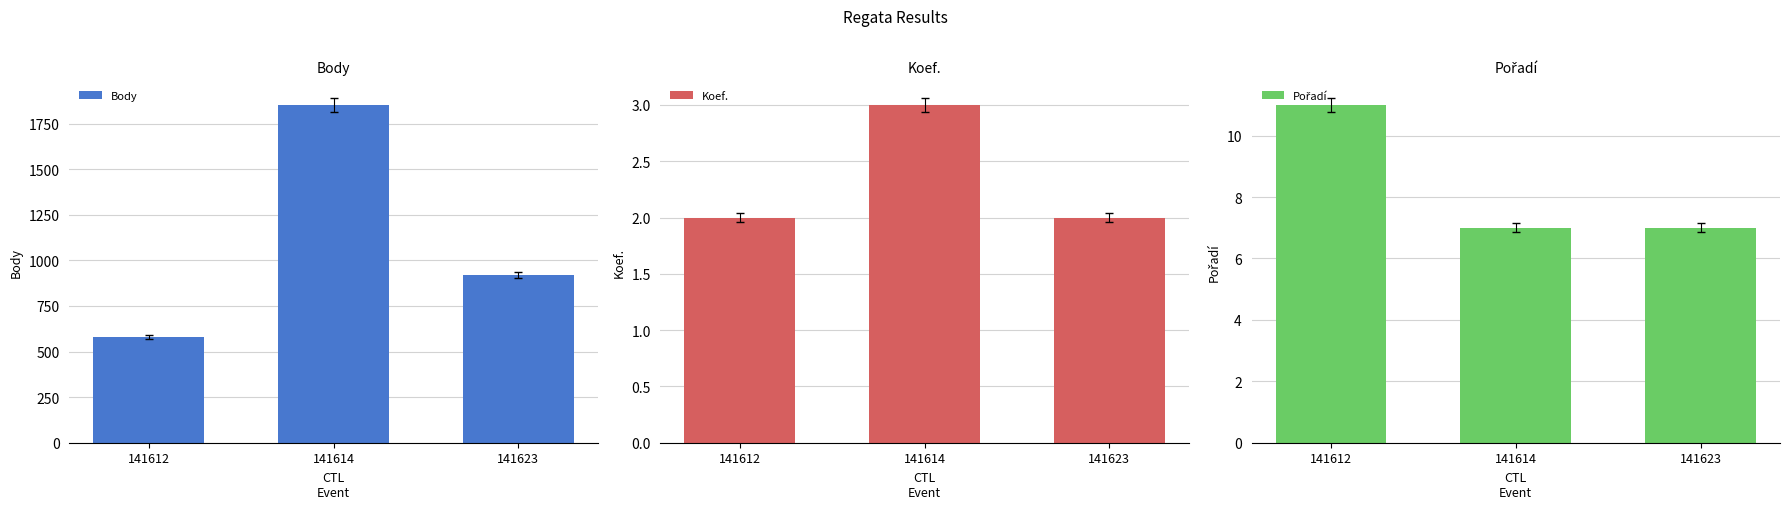

Is it true that Body equals 920 at 141623?

True